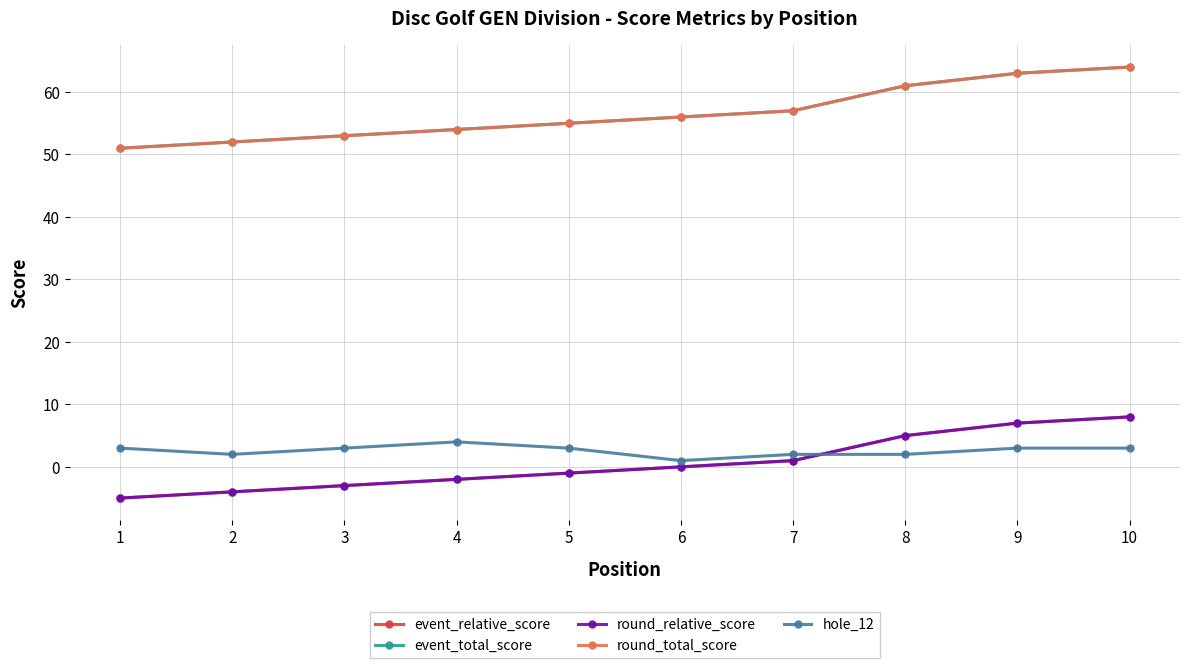

What is the spread (max minus min) of values at 1?

56